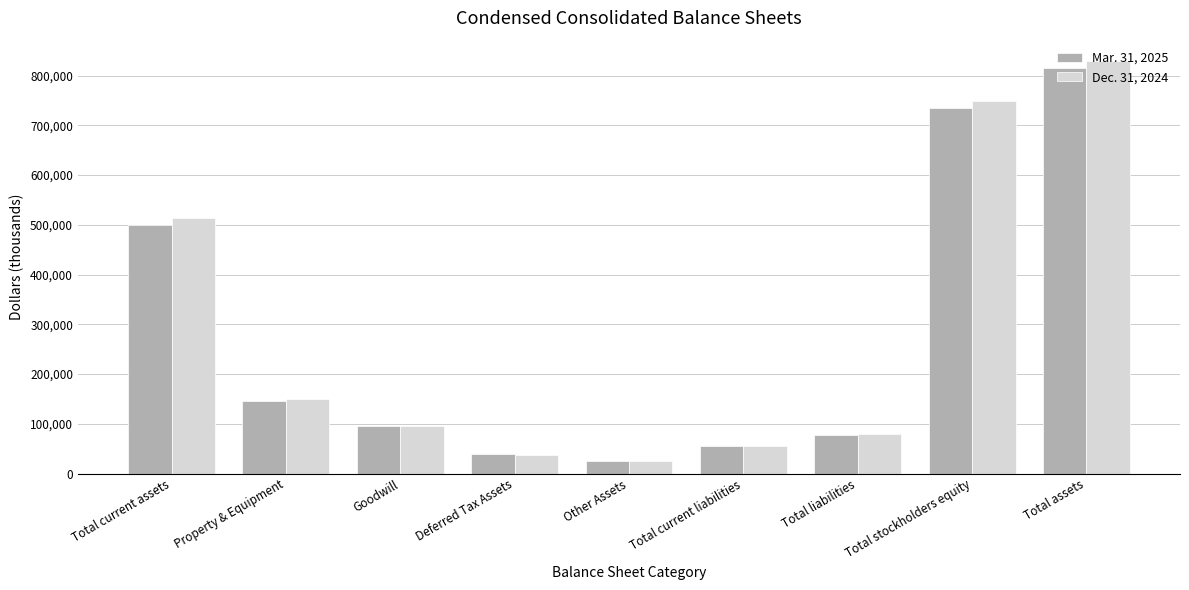

Reading left to right, extract all data points from this chart.

Mar. 31, 2025: 499815	146786	95271	38906	25754	54950	78585	735815	814400
Dec. 31, 2024: 514039	149562	95271	36485	25394	55317	79054	749772	828826